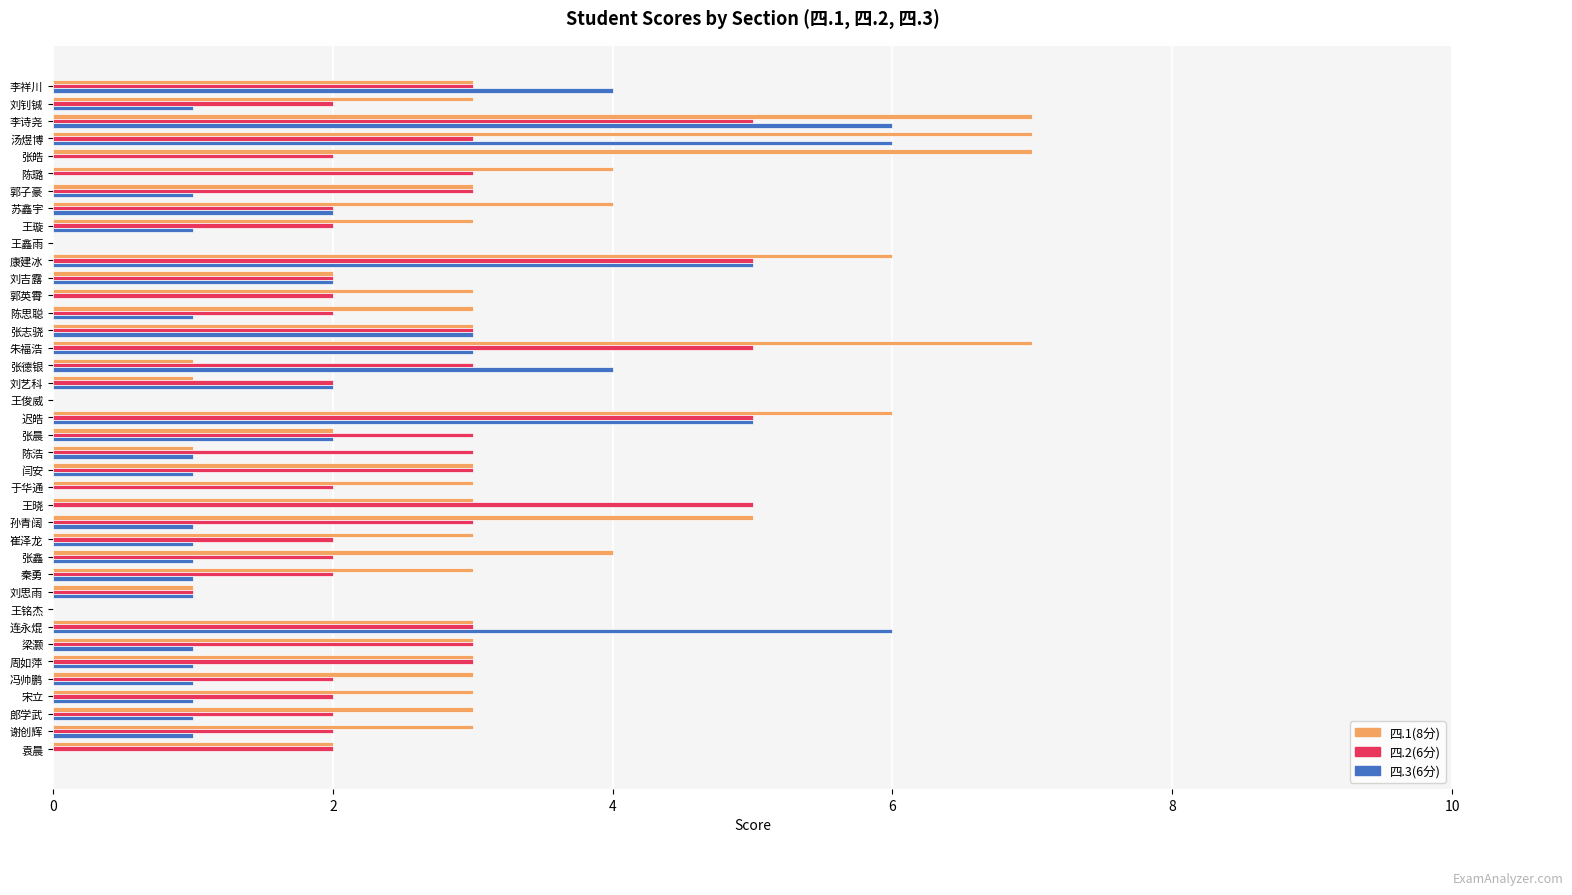

How many 四.3(6分) values are between 1 and 2?

21